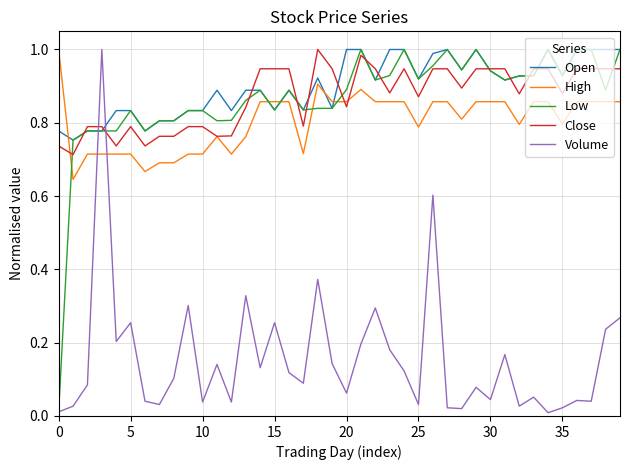

After their last crossing, which series has the higher values: High or Volume?

High